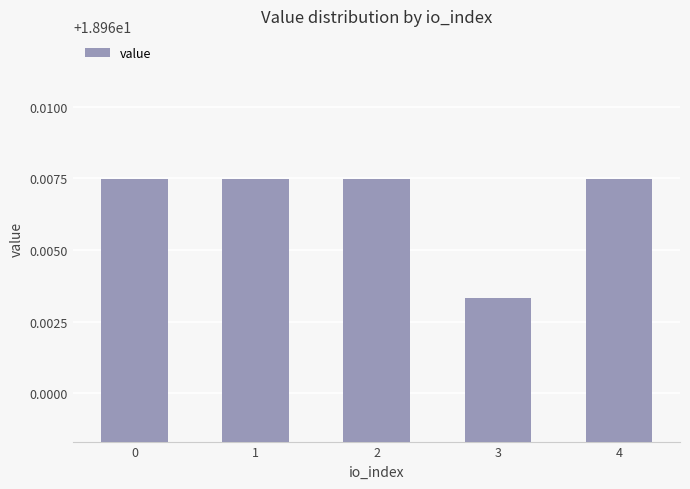

Which label corresponds to the smallest value in the chart?

3